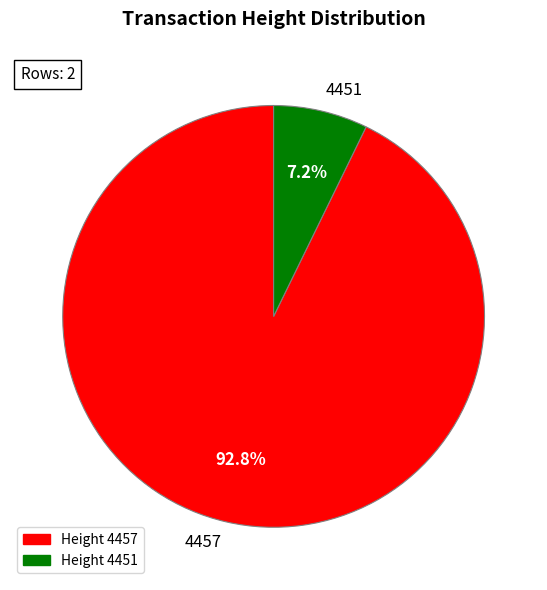

Is there any slice that represents more than half of the pie?

Yes